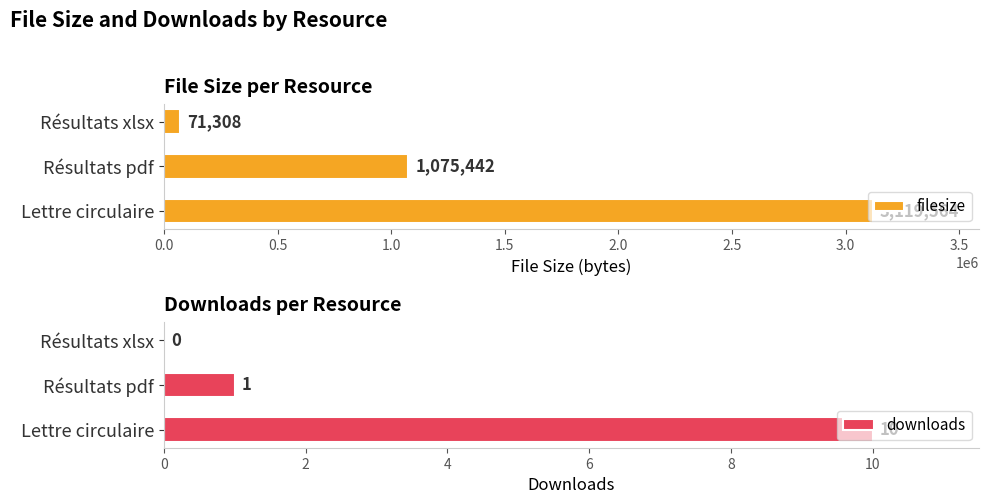

Rank the series by their maximum value, from highest to lowest.

filesize, downloads